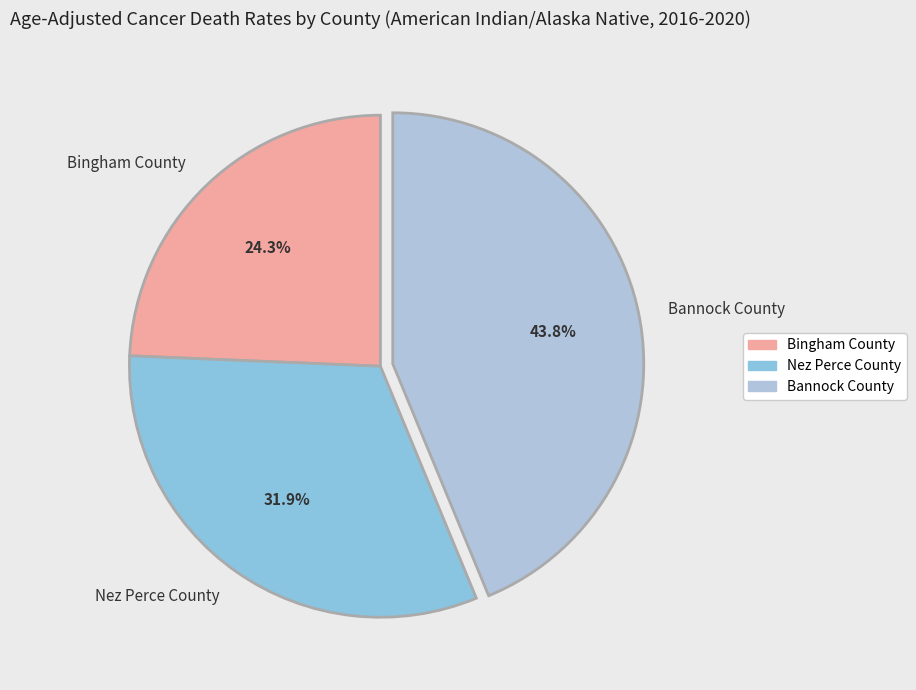

To the nearest percent, what is the difference between the Nez Perce County and Bannock County slice percentages?

12%